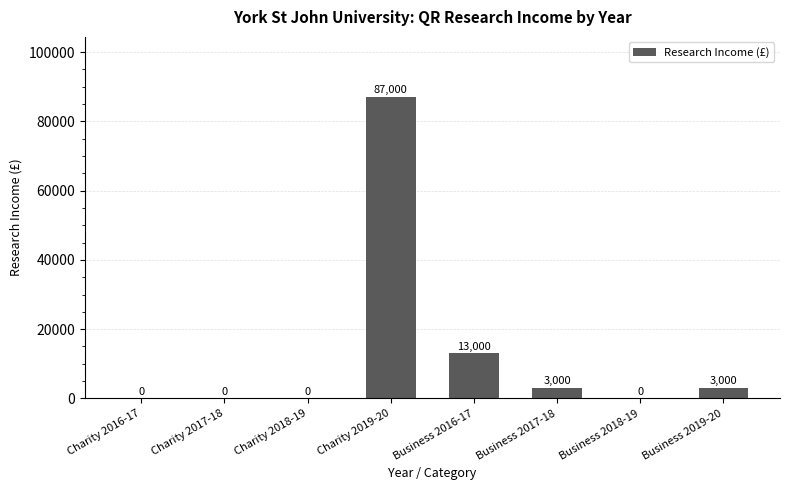

What is the sum of the values at Business 2017-18 and Charity 2016-17?

3000